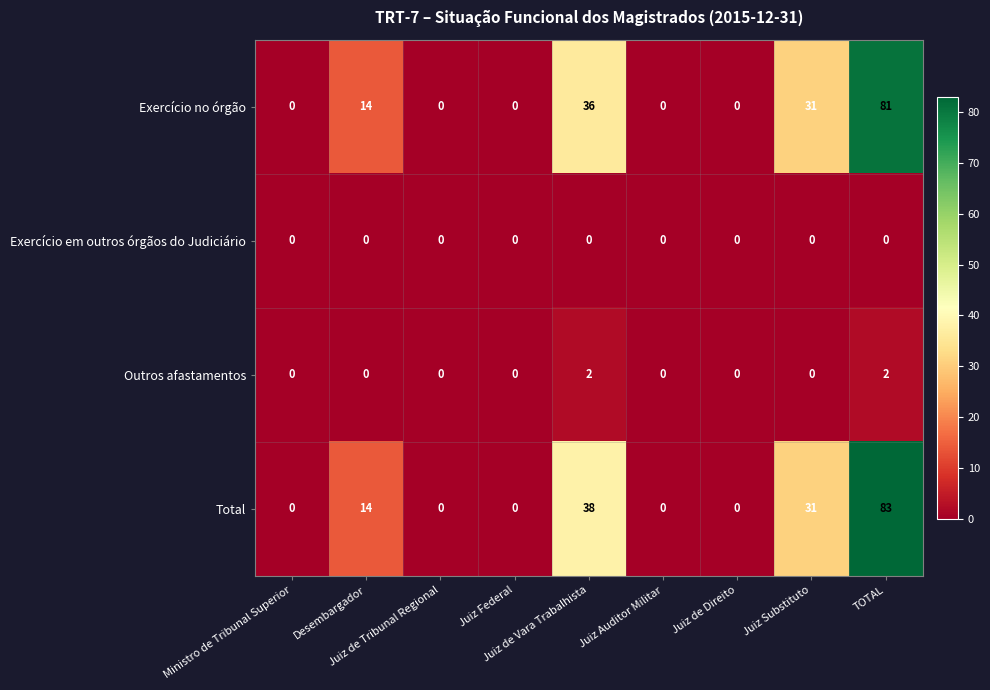

Count the number of categories in the chart.

9